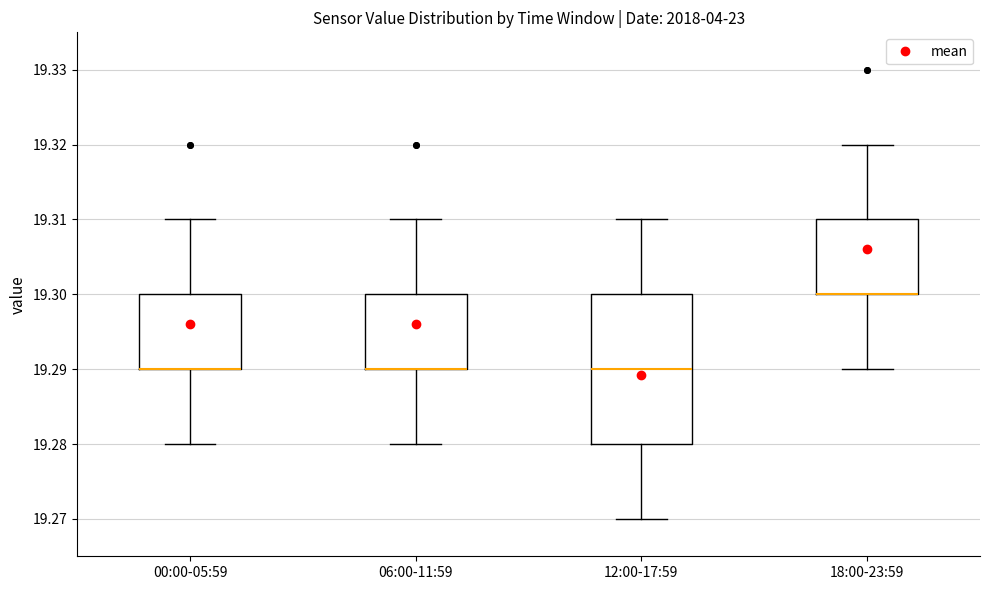

Comparing the boxes themselves (not the whiskers), which one is the tallest?

12:00-17:59